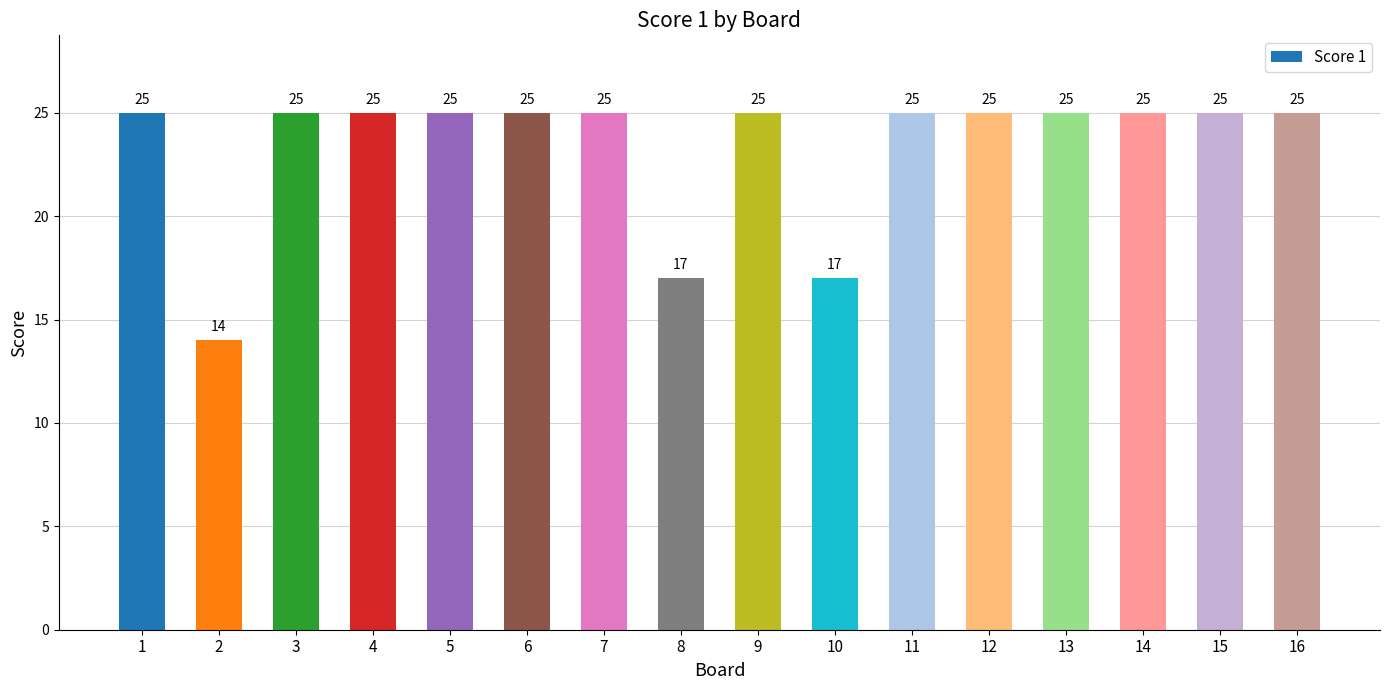

Which has a higher value, 2 or 14?

14